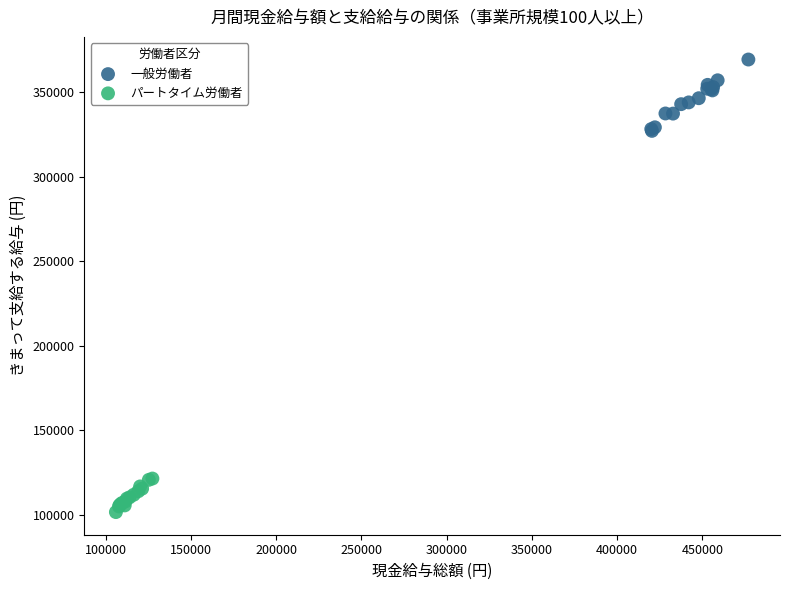

Which series has the largest Y range (max minus min)?

一般労働者